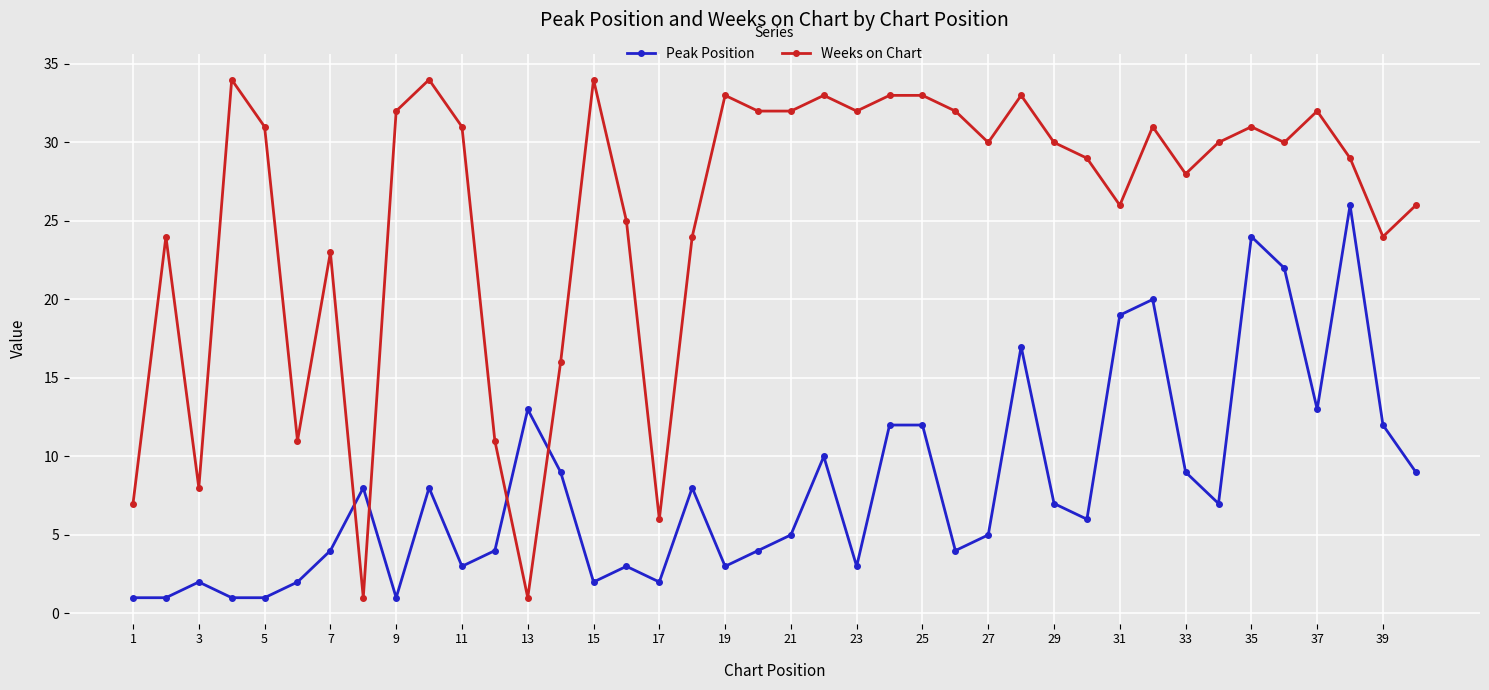

What is the lowest value of the Peak Position series?

1